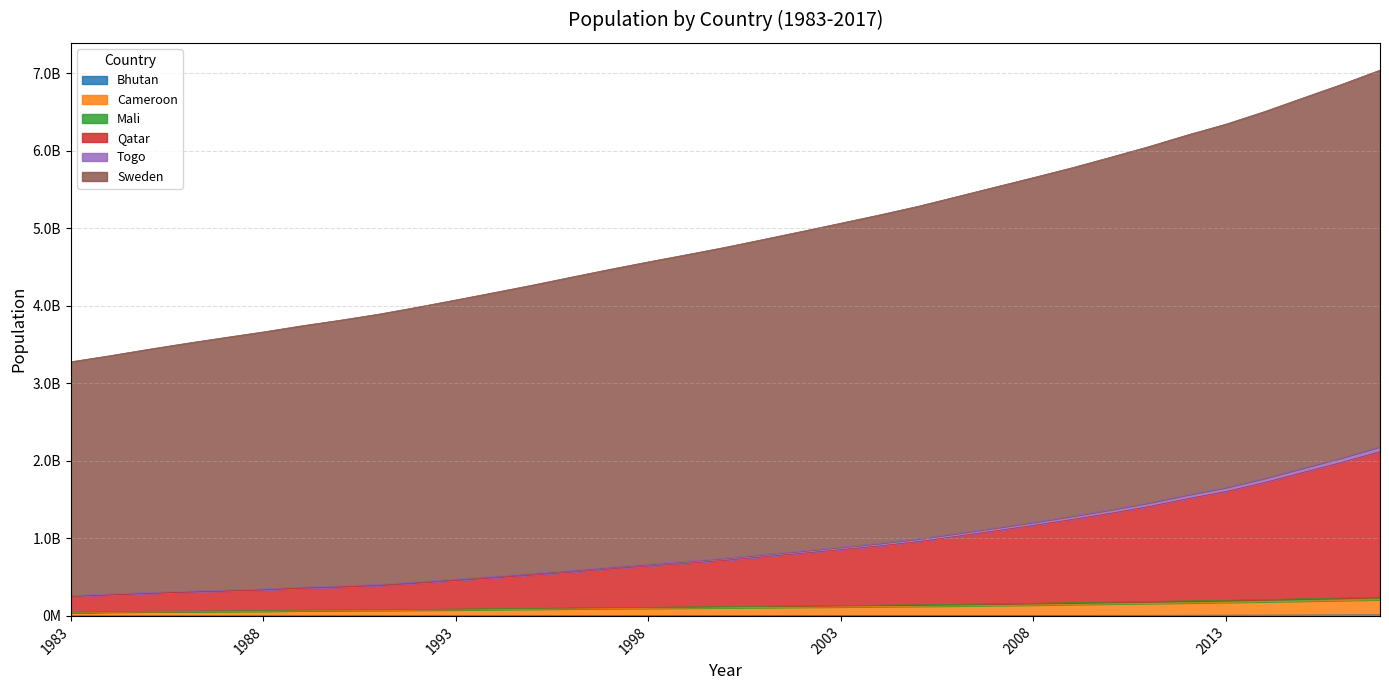

At how many categories does at least one series exceed 3879897858?

27